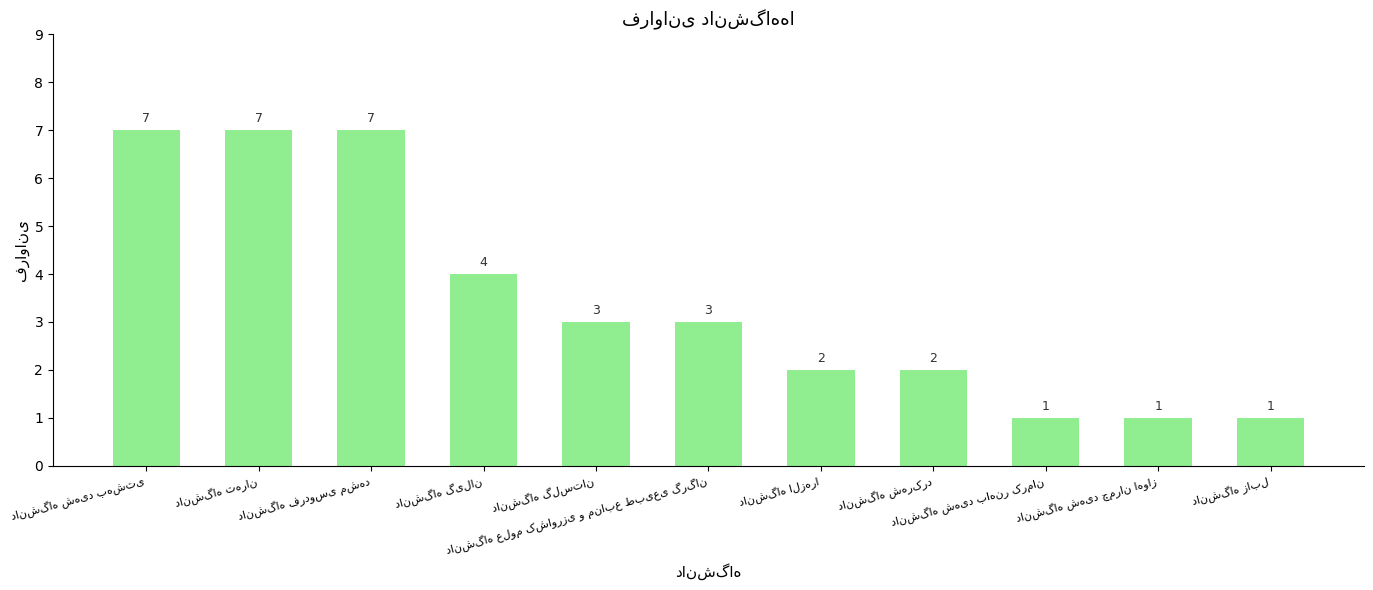

What is the difference between the maximum and second lowest values?

6